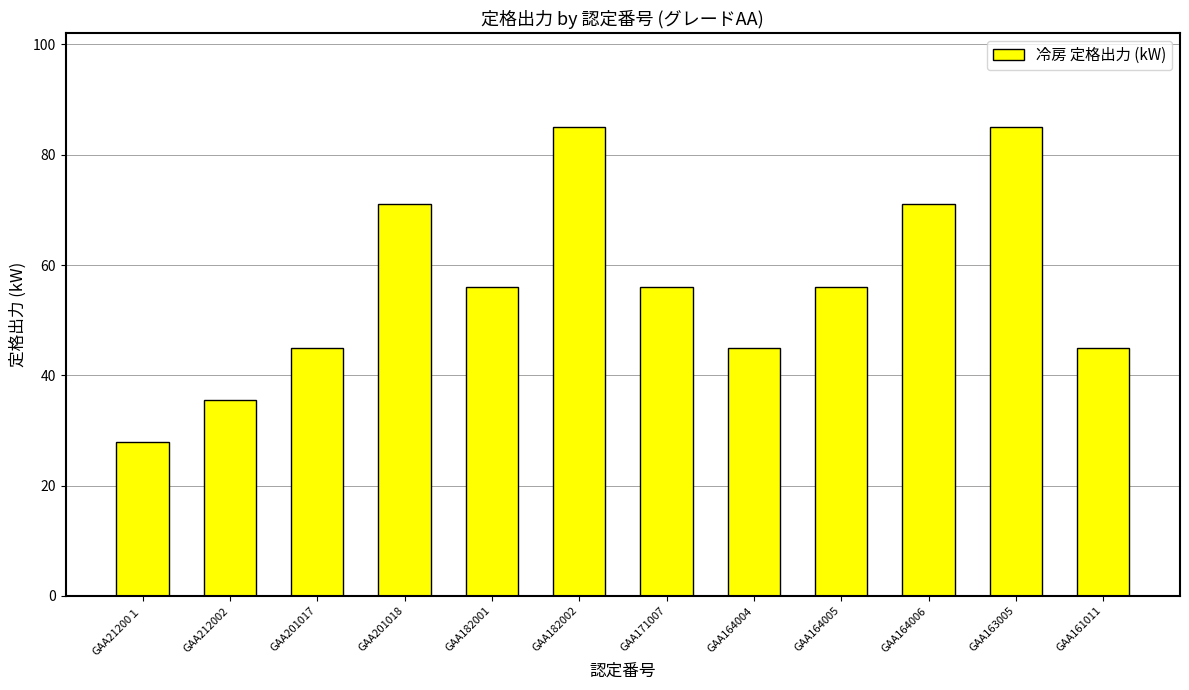

What is the greatest value displayed?

85.0